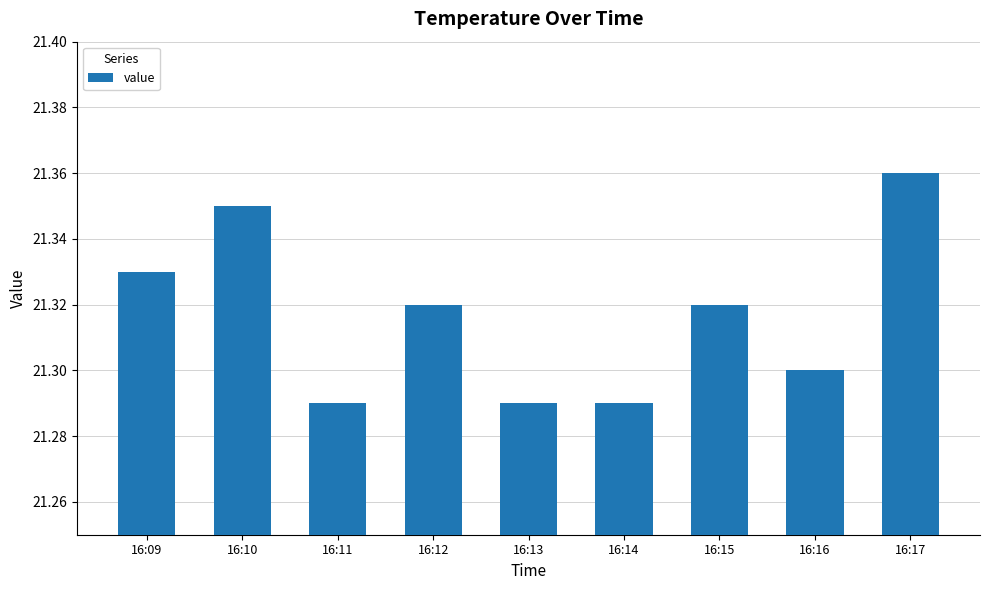

Does the chart contain stacked bars?

No